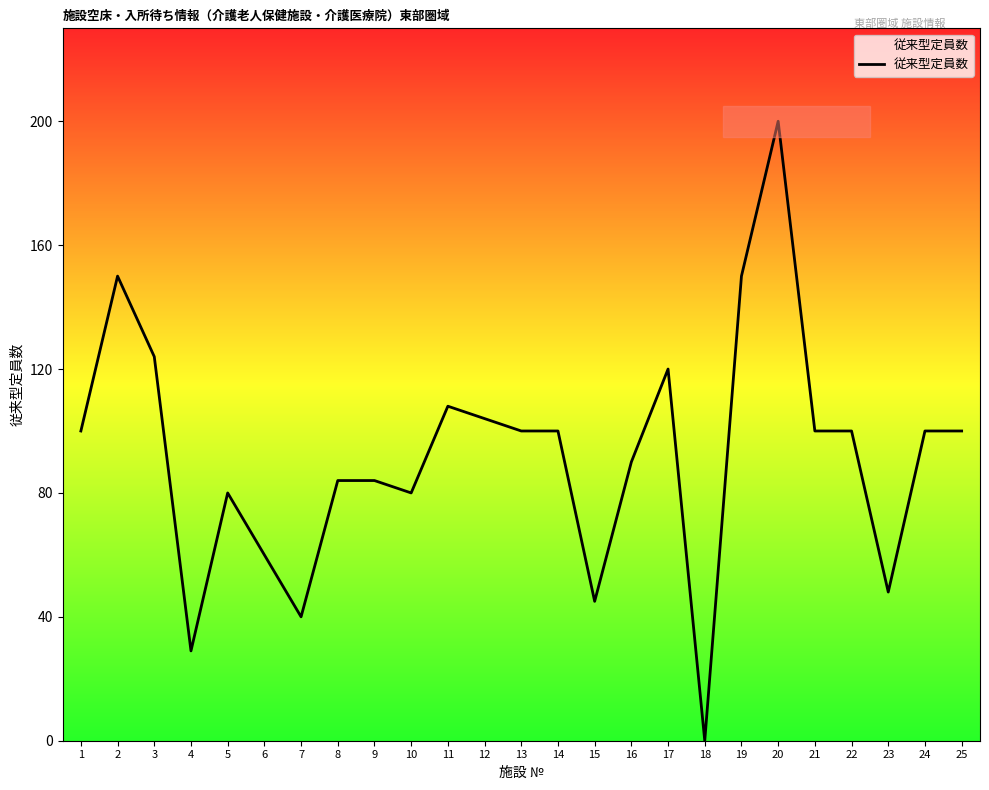

True or false: there are more than 2 points higher than both neighbors.

True